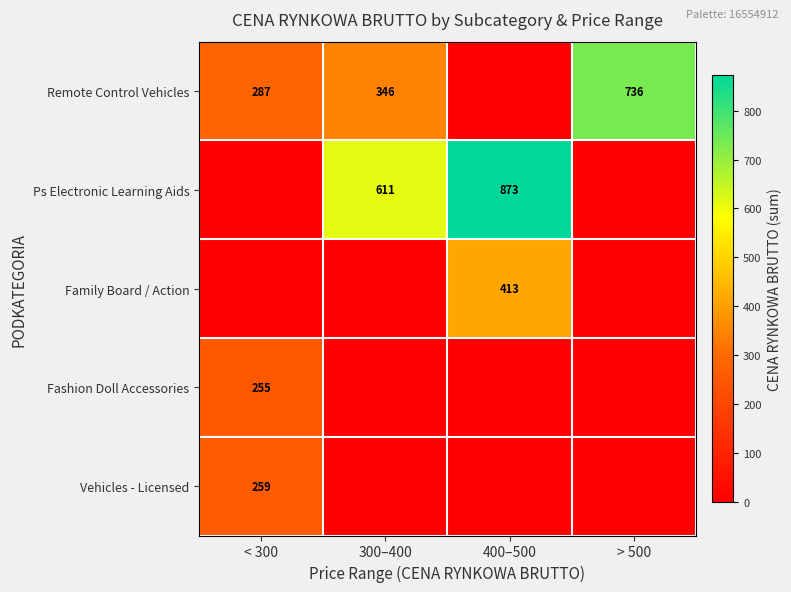

What is the greatest value displayed?

872.9